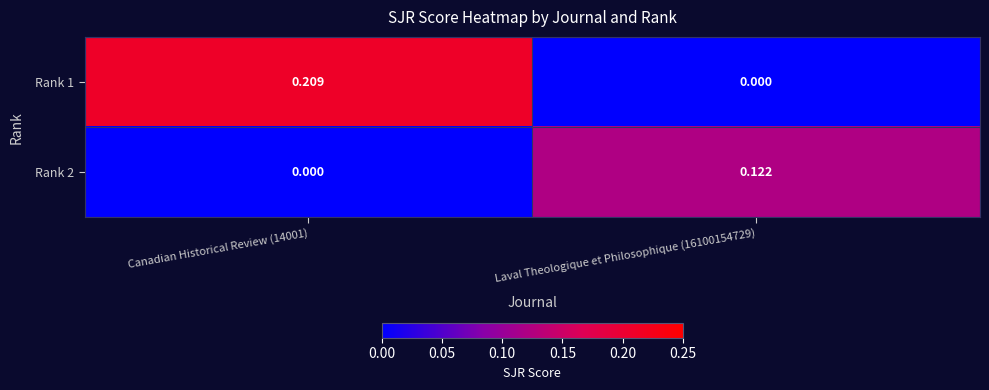

Is the value of Rank 1 at Canadian Historical Review (14001) greater than the value of Rank 2 at Laval Theologique et Philosophique (16100154729)?

Yes